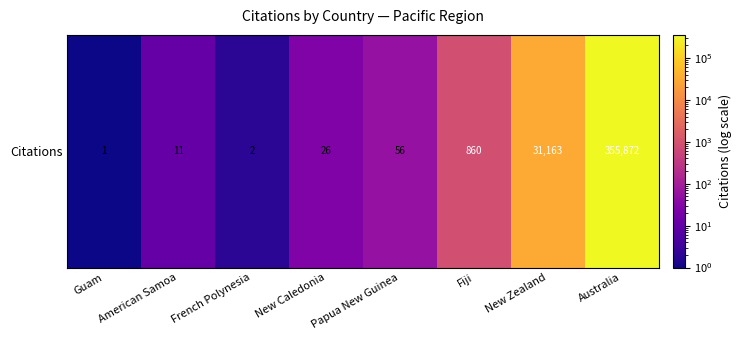

List the labels in order of value, largest first.

Australia, New Zealand, Fiji, Papua New Guinea, New Caledonia, American Samoa, French Polynesia, Guam